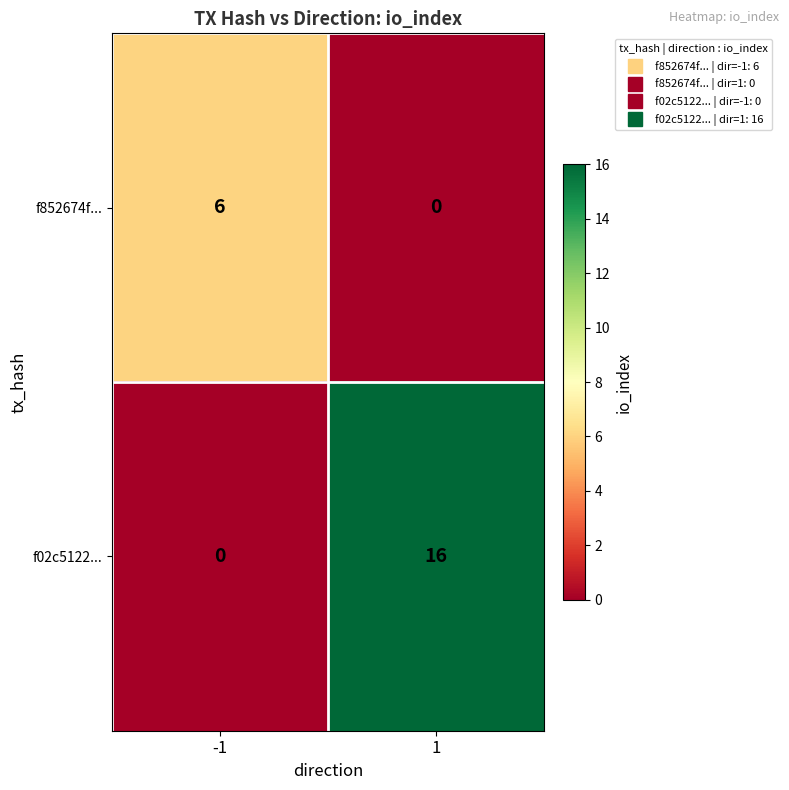

How many values in f02c5122... are above zero?

1